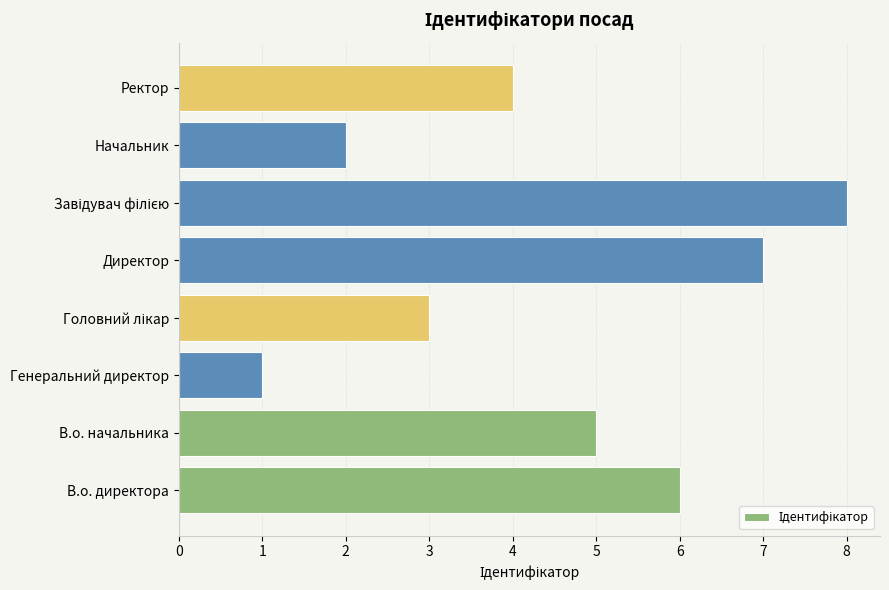

What is the difference between the second highest and second lowest values?

5